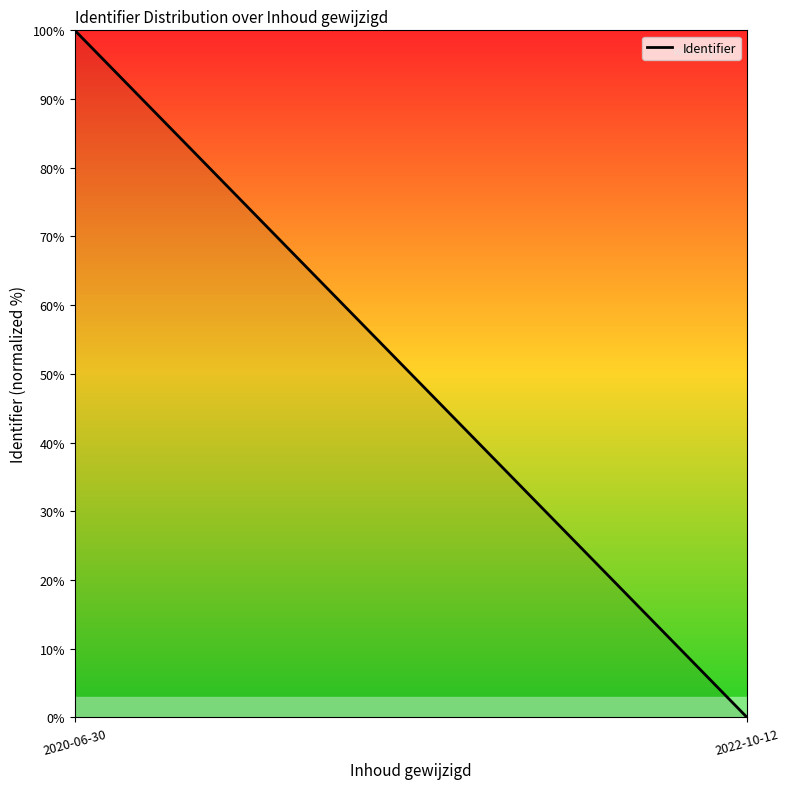

What is the label of the 2nd point from the right?

2020-06-30